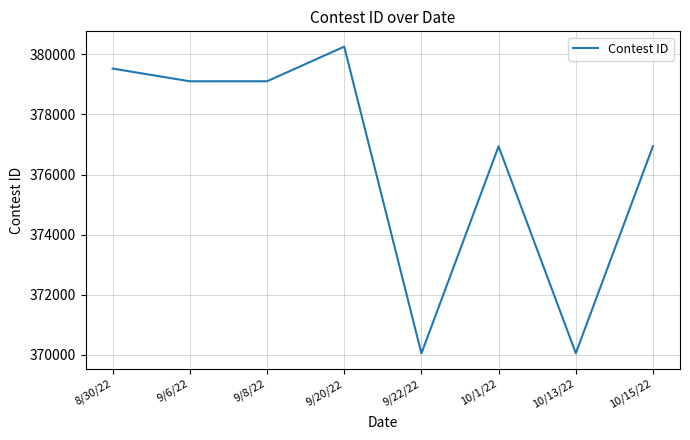

How many series are shown in this chart?

1